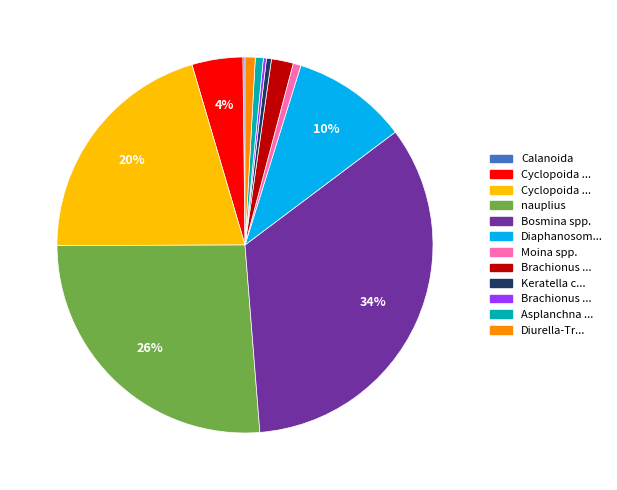

To the nearest percent, what is the average slice percentage?

8%